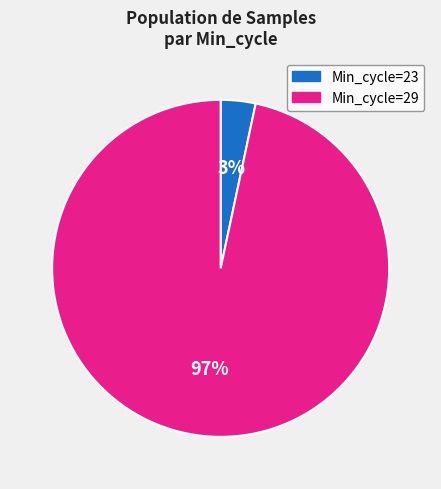

To the nearest percent, what is the average slice percentage?

50%